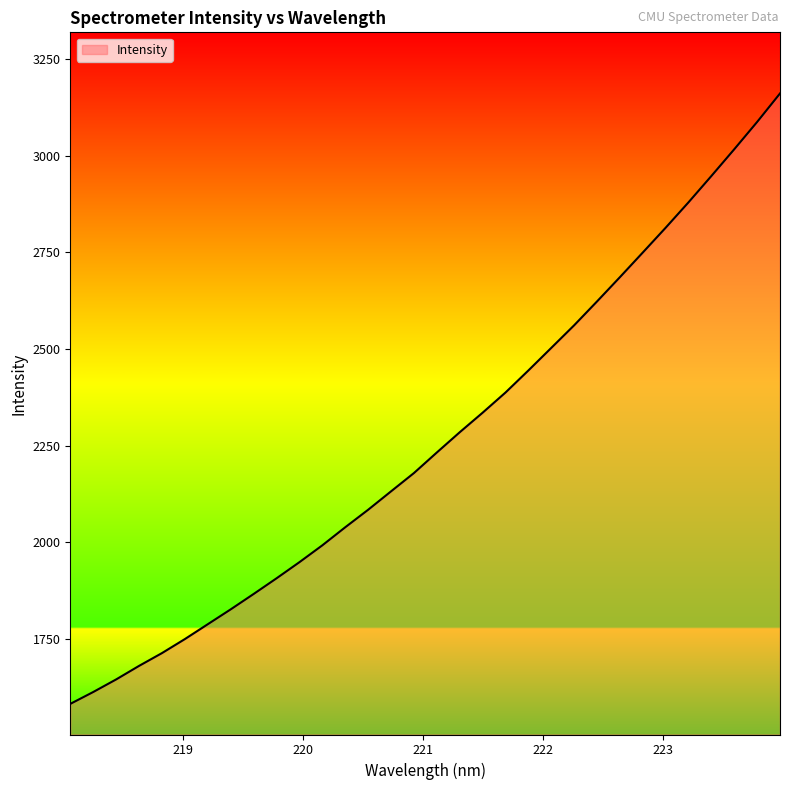

Does the chart have visible grid lines?

No